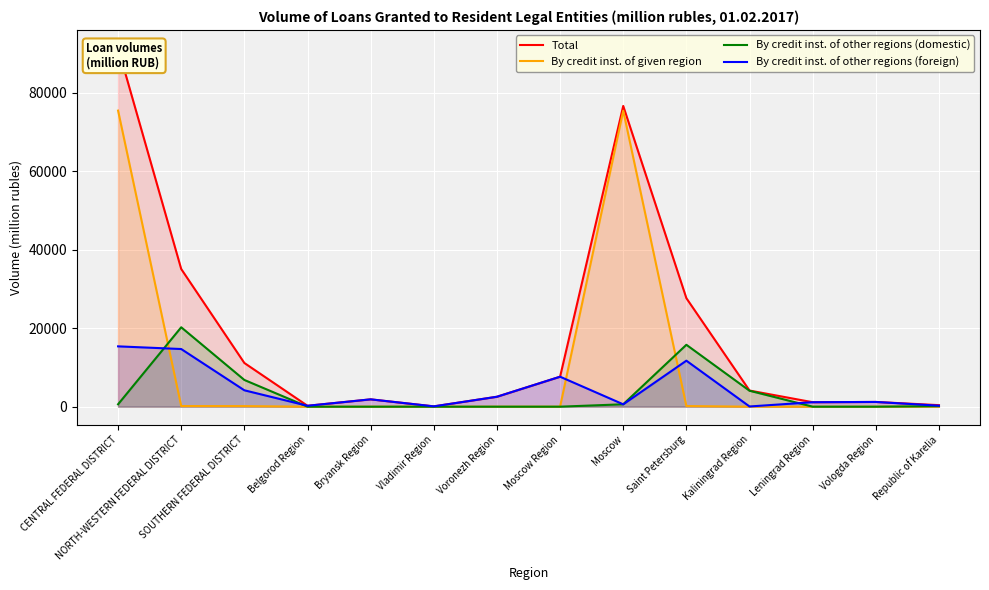

List the series in order of their peak value, lowest first.

By credit inst. of other regions (foreign), By credit inst. of other regions (domestic), By credit inst. of given region, Total